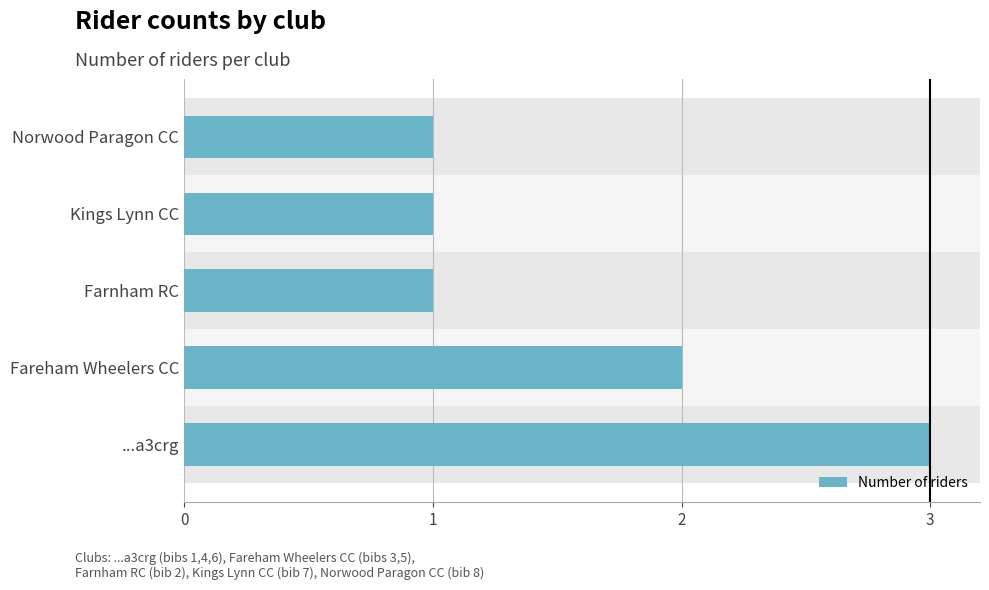

What is the difference between the maximum and minimum values?

2